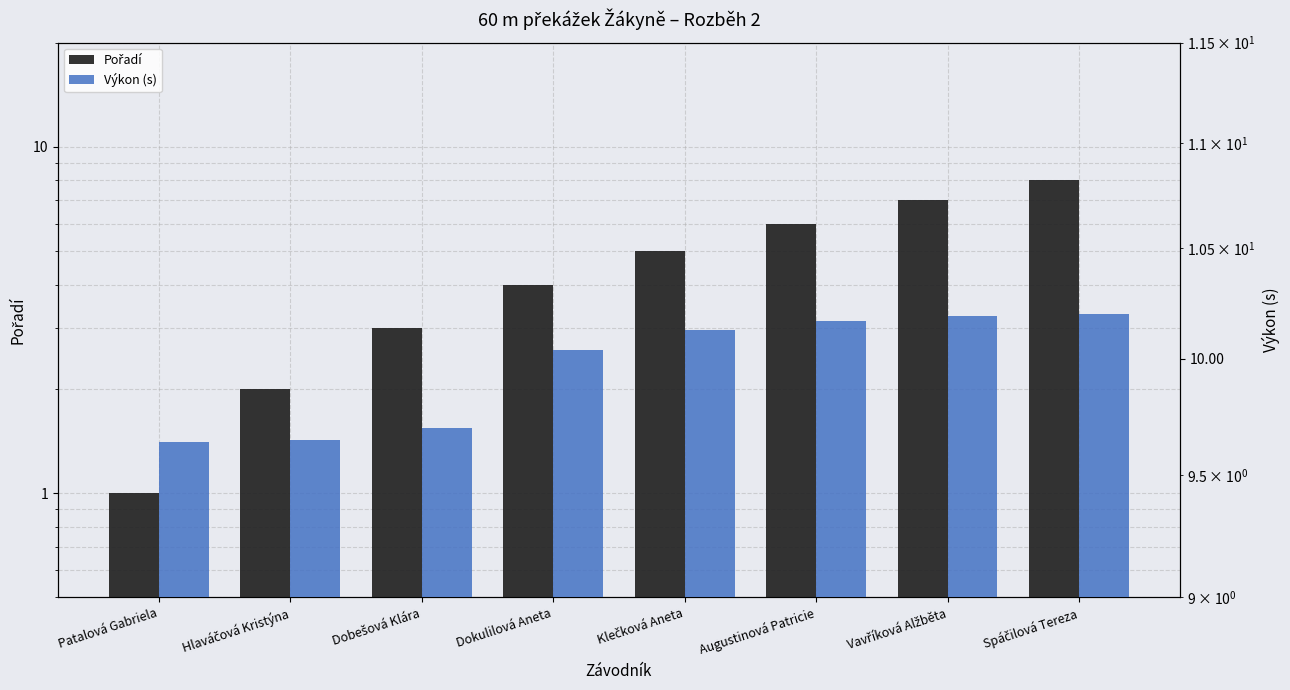

The value of Pořadí at Klečková Aneta is 7.5. True or false?

False